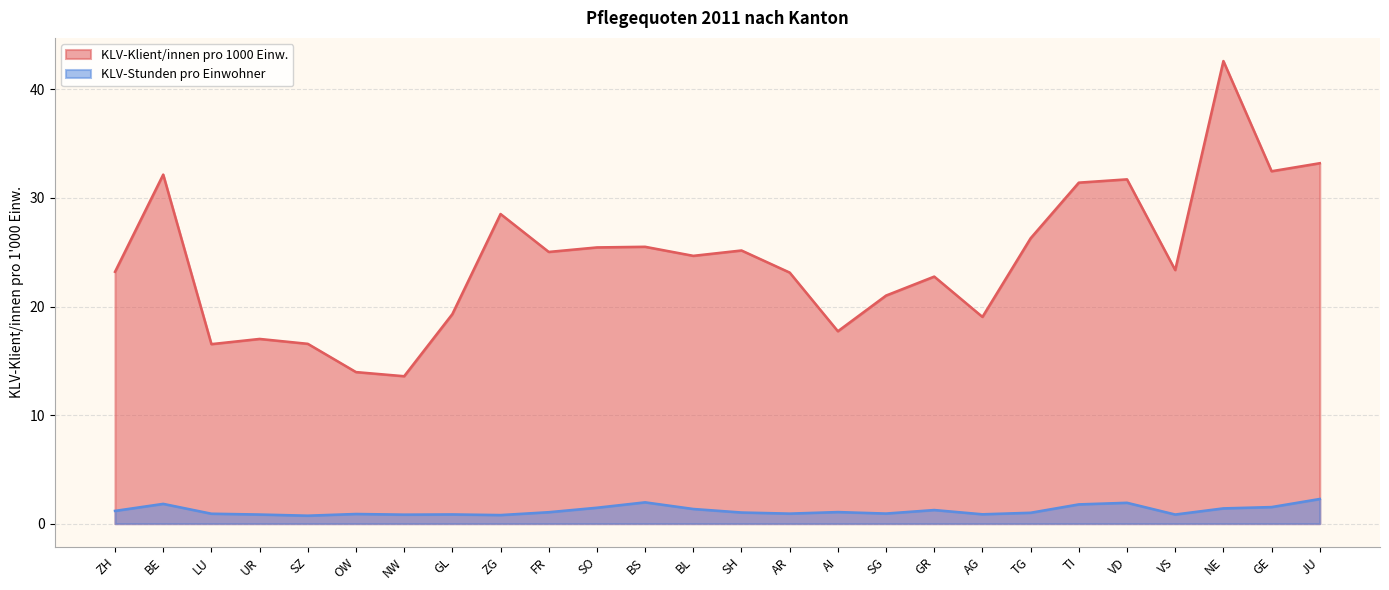

True or false: KLV-Stunden pro Einwohner and KLV-Klient/innen pro 1000 Einw. intersect in this chart.

False